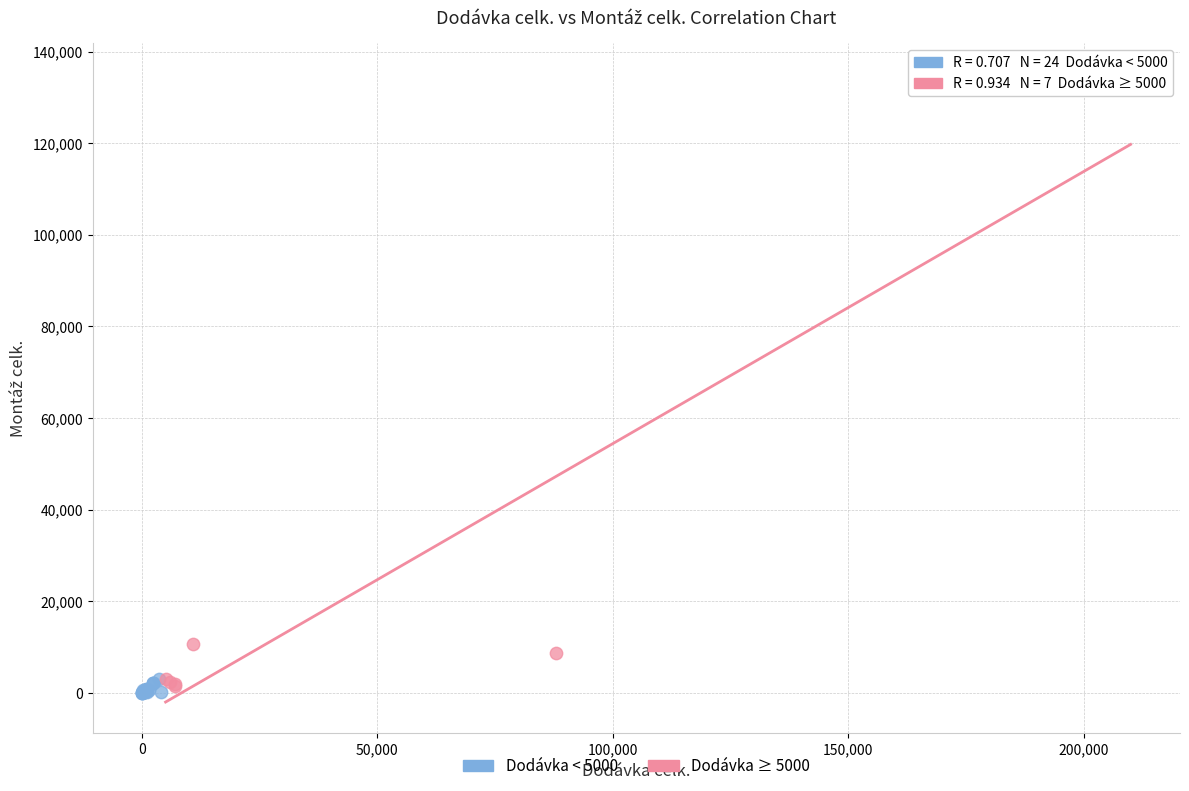

Which series has the widest spread of Y values?

Dodávka ≥ 5000